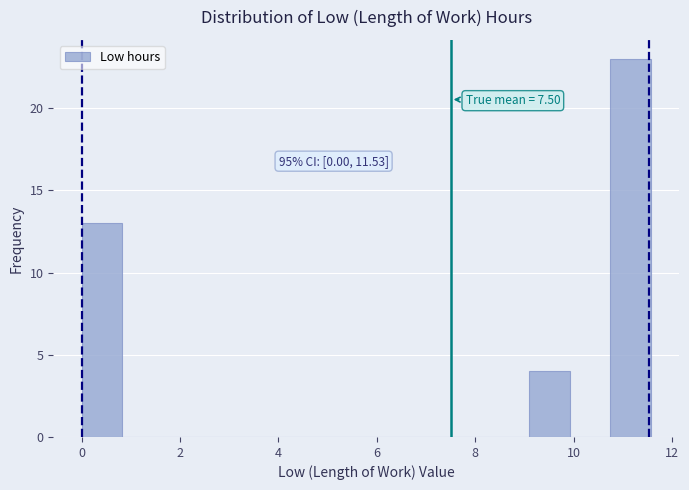

Which range on the x-axis has the tallest bar?

10.8 to 11.6